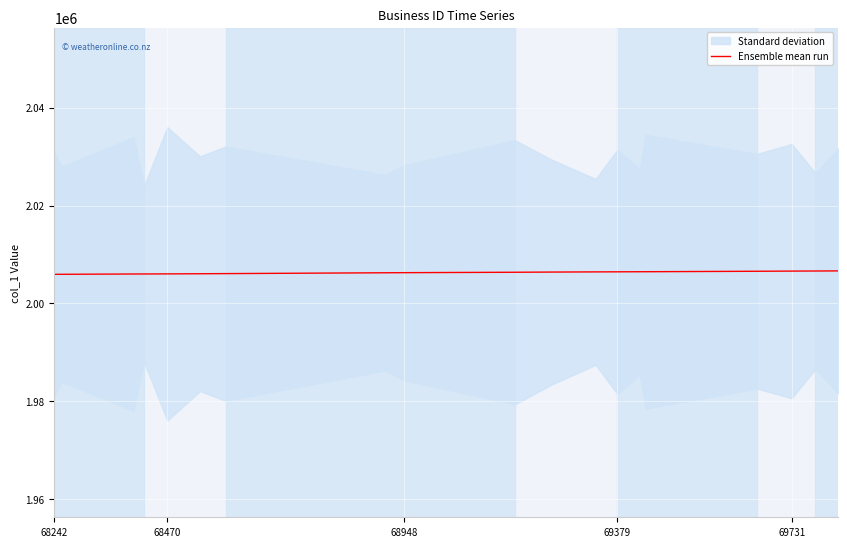

The Ensemble mean run series shows 2005934 at 68242. True or false?

True